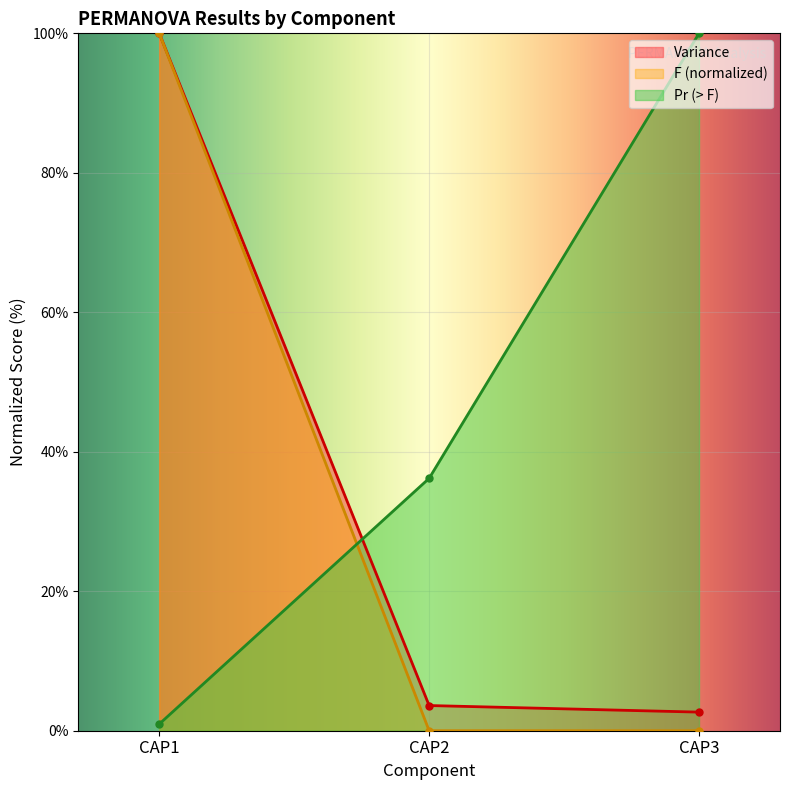

Is the value of Pr (> F) at CAP2 greater than the value of Variance at CAP1?

No